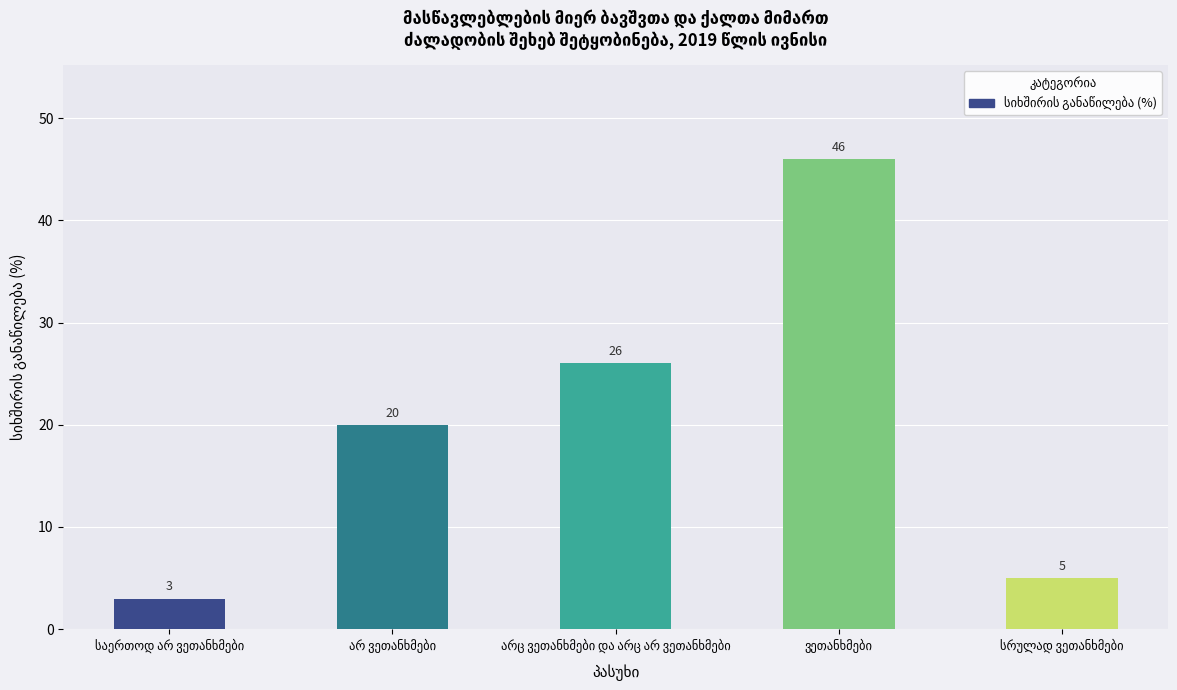

What is the value of the 4th bar from the left?

46